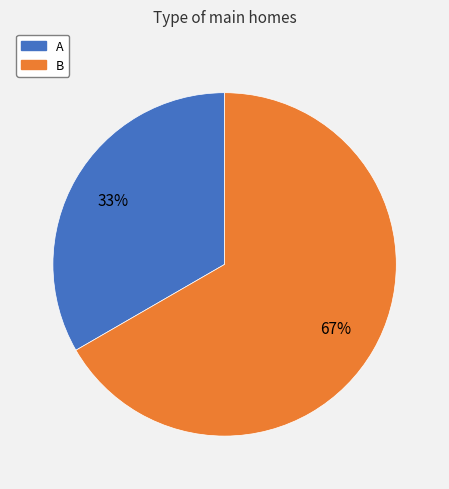

Which slice represents more than half of the pie?

B